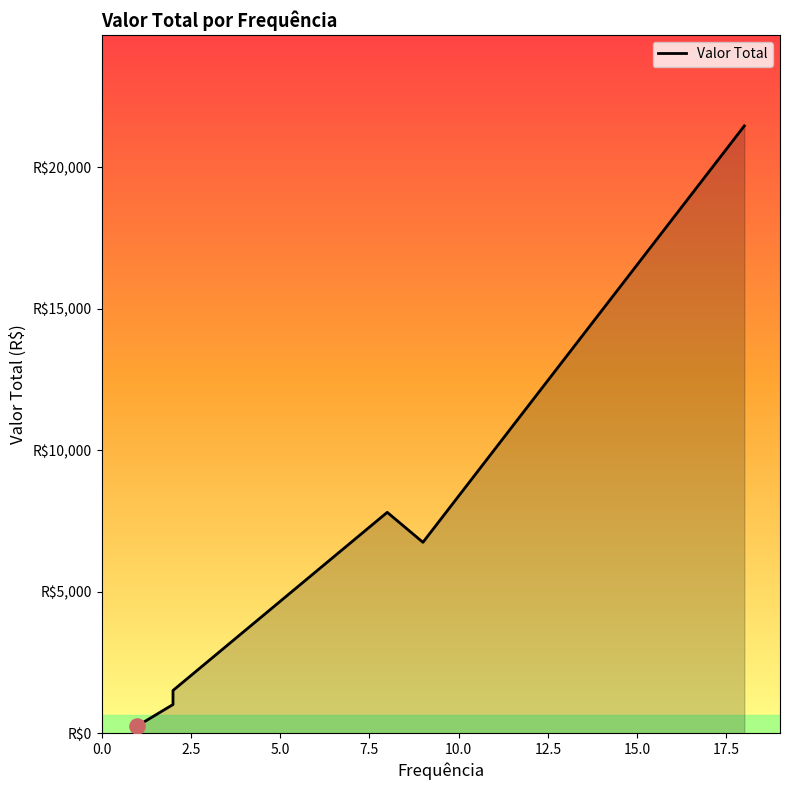

Between 2.5 and 7.5, which is larger?

7.5